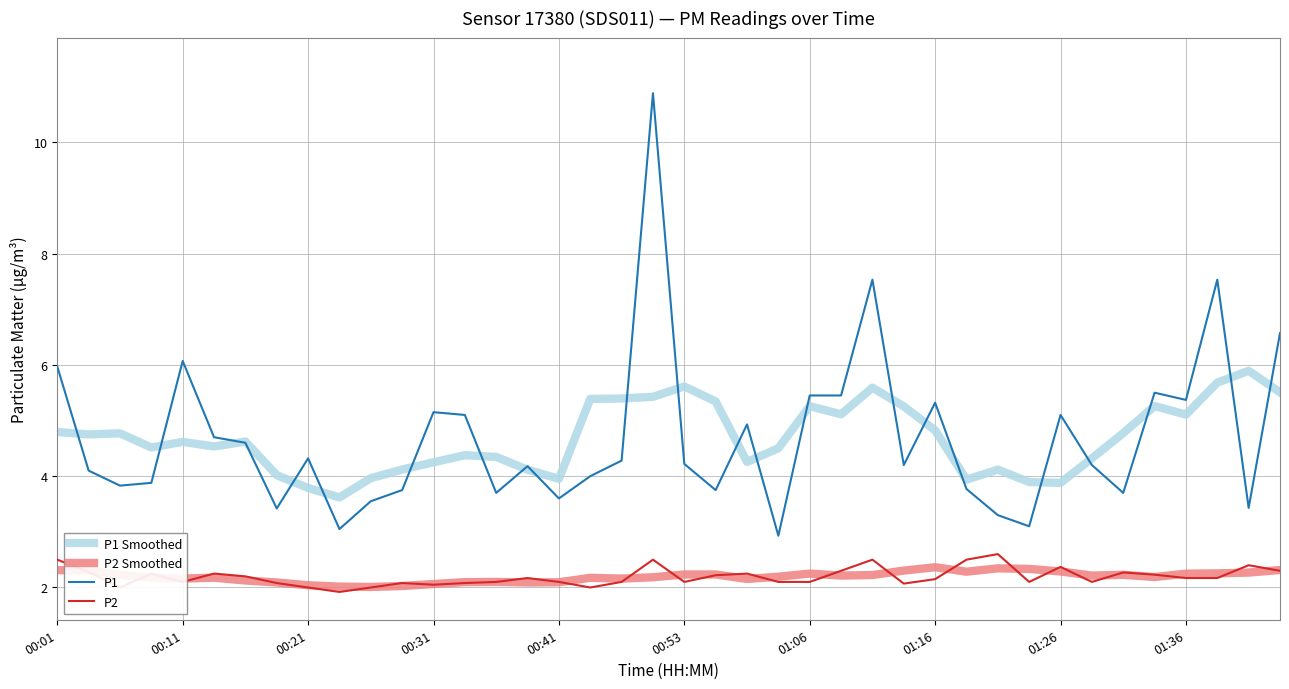

True or false: P2 Smoothed and P1 intersect in this chart.

False